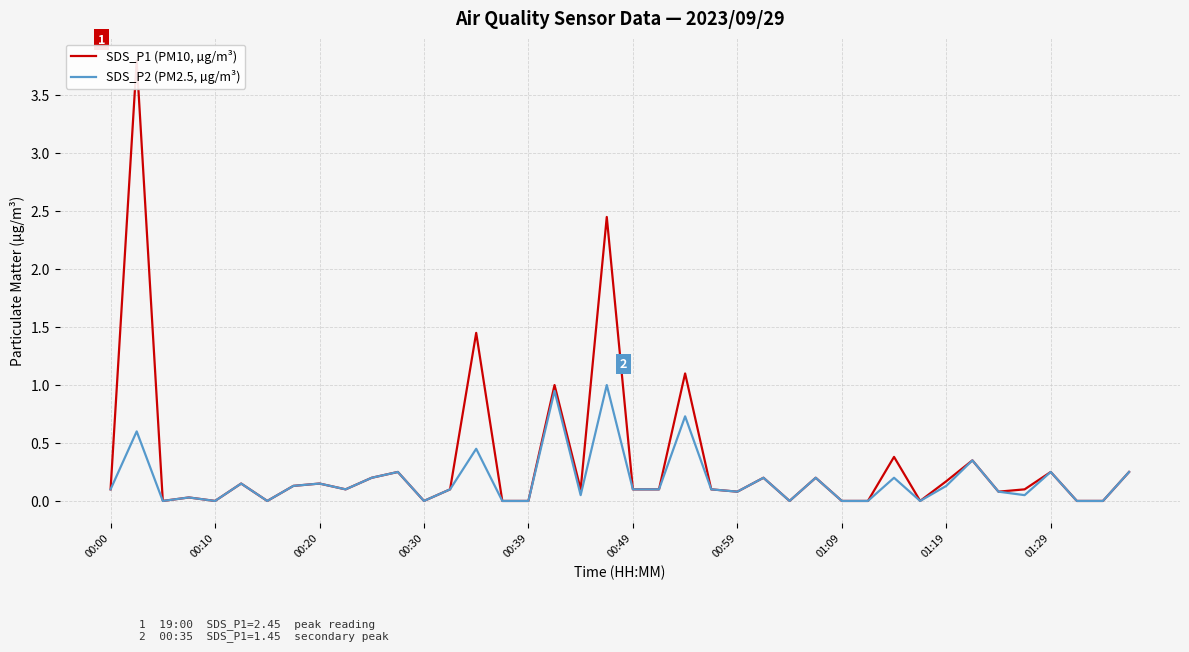

What is the maximum value for SDS_P2 (PM2.5, µg/m³)?

1.0